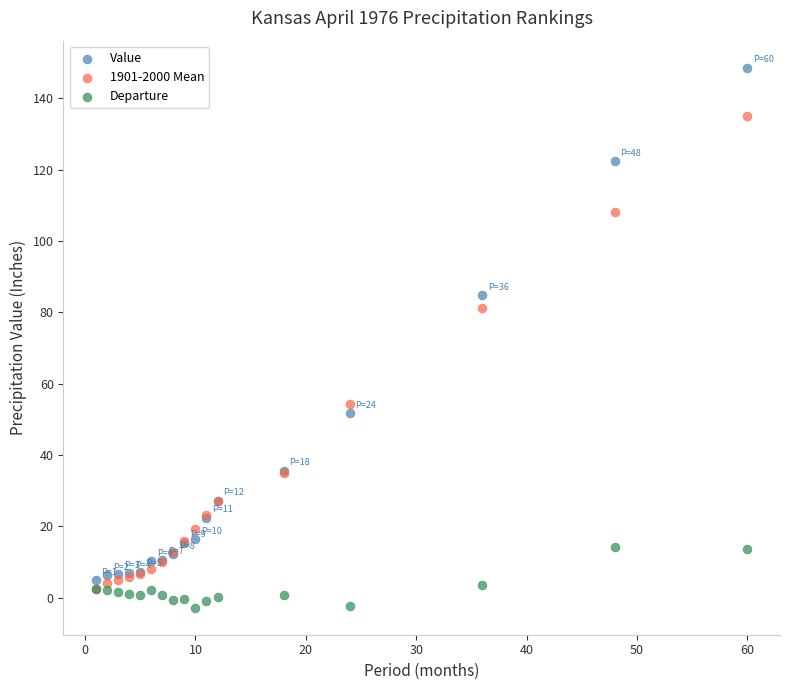

Which series contains the lowest Y value?

Departure